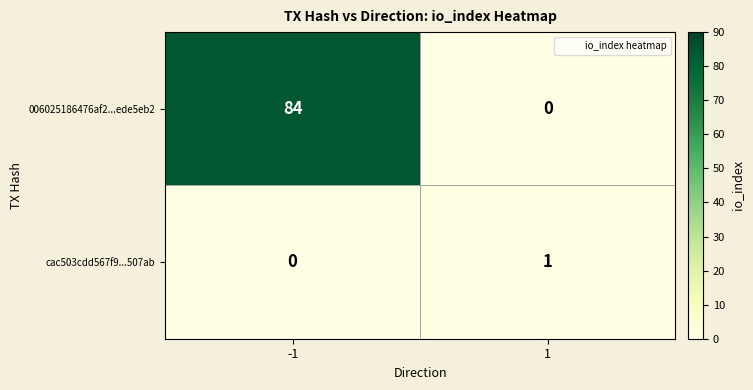

Between -1 and 1, which series saw the biggest shift?

006025186476af2...ede5eb2